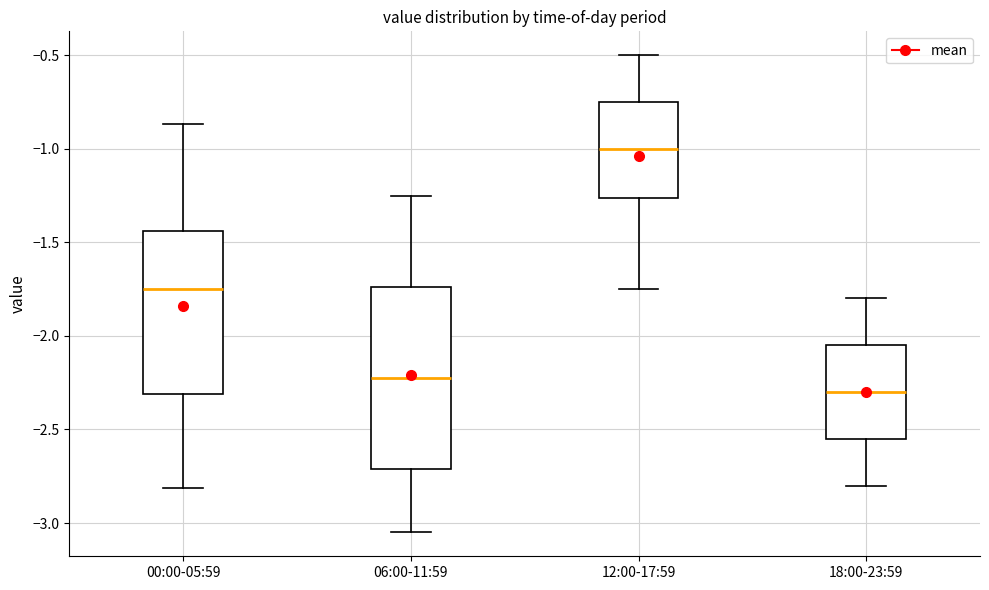

Reading left to right, transcribe this box plot: for each box, give where its median line is, the range the box spans, and where its two whiskers end, as read against the y-axis. The values are not printed on the chart, so give them approximately, as read against the axis.

00:00-05:59: median -1.75, box -2.30 to -1.45, whiskers -2.80 to -0.85
06:00-11:59: median -2.20, box -2.70 to -1.75, whiskers -3.05 to -1.25
12:00-17:59: median -1.00, box -1.25 to -0.75, whiskers -1.75 to -0.50
18:00-23:59: median -2.30, box -2.55 to -2.05, whiskers -2.80 to -1.80